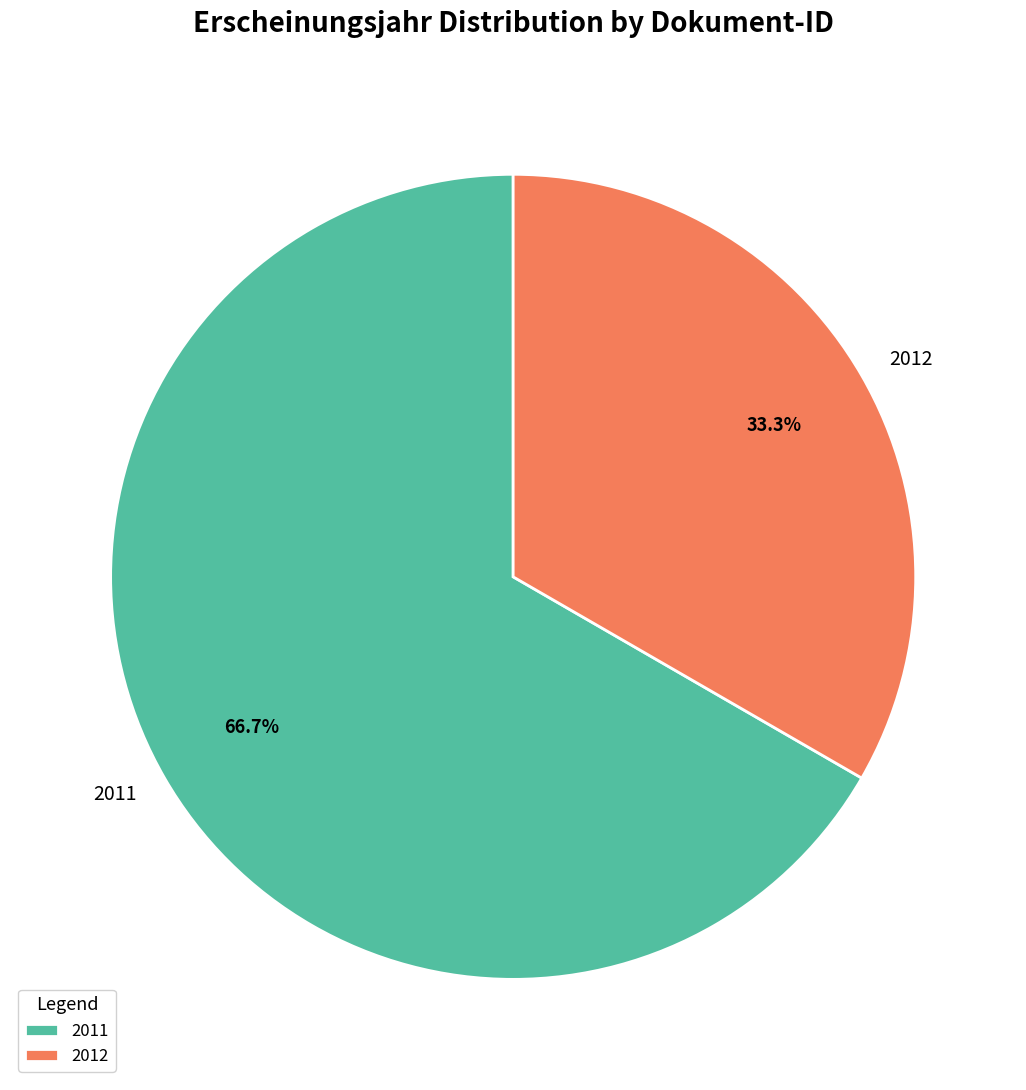

Count the number of slices in the pie.

2